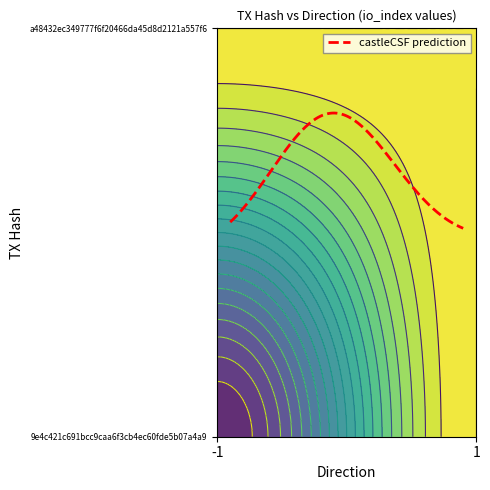

What is the minimum value shown in the chart?

-1